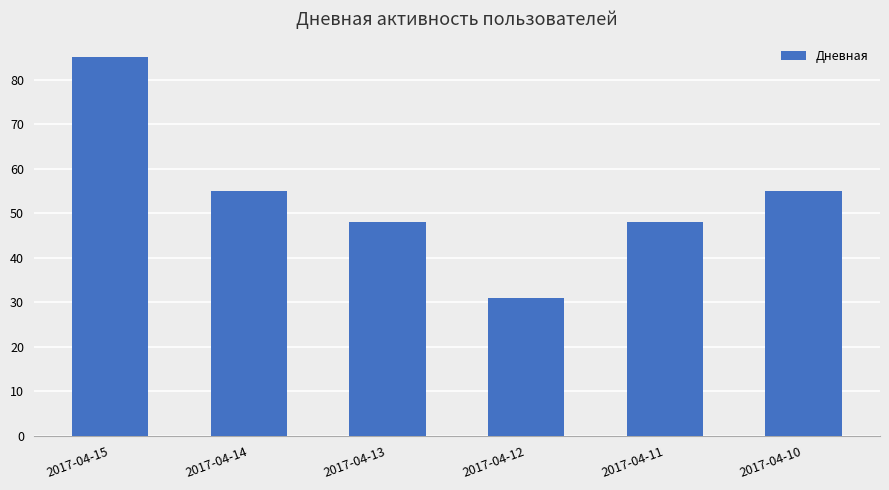

What is the value of the 5th bar from the left?

48